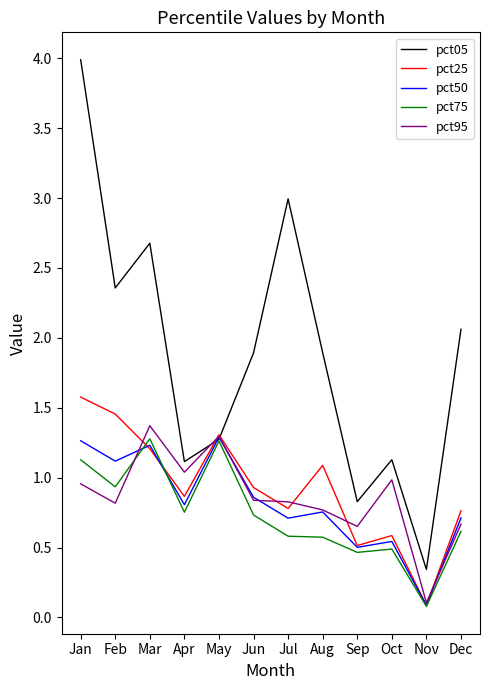

Which series has the largest total across all categories?

pct05